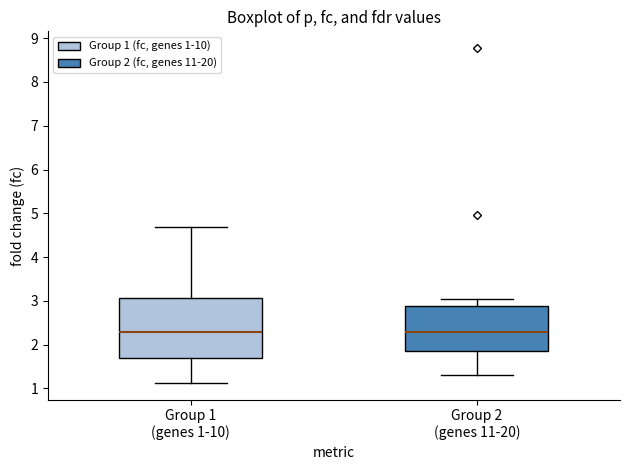

Reading left to right, read every box against the y-axis: the position of its median line, the range the box covers, and the ends of its whiskers. The values are not printed on the chart, so give them approximately, as read against the axis.

Group 1 (genes 1-10): median 2.3, box 1.7 to 3.1, whiskers 1.1 to 4.7
Group 2 (genes 11-20): median 2.3, box 1.9 to 2.9, whiskers 1.3 to 3.0